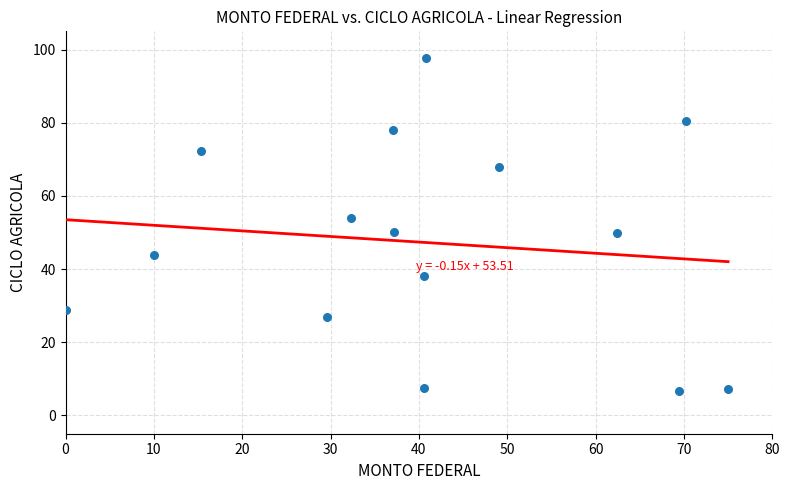

What is the range of Y values (max minus min)?

91.2